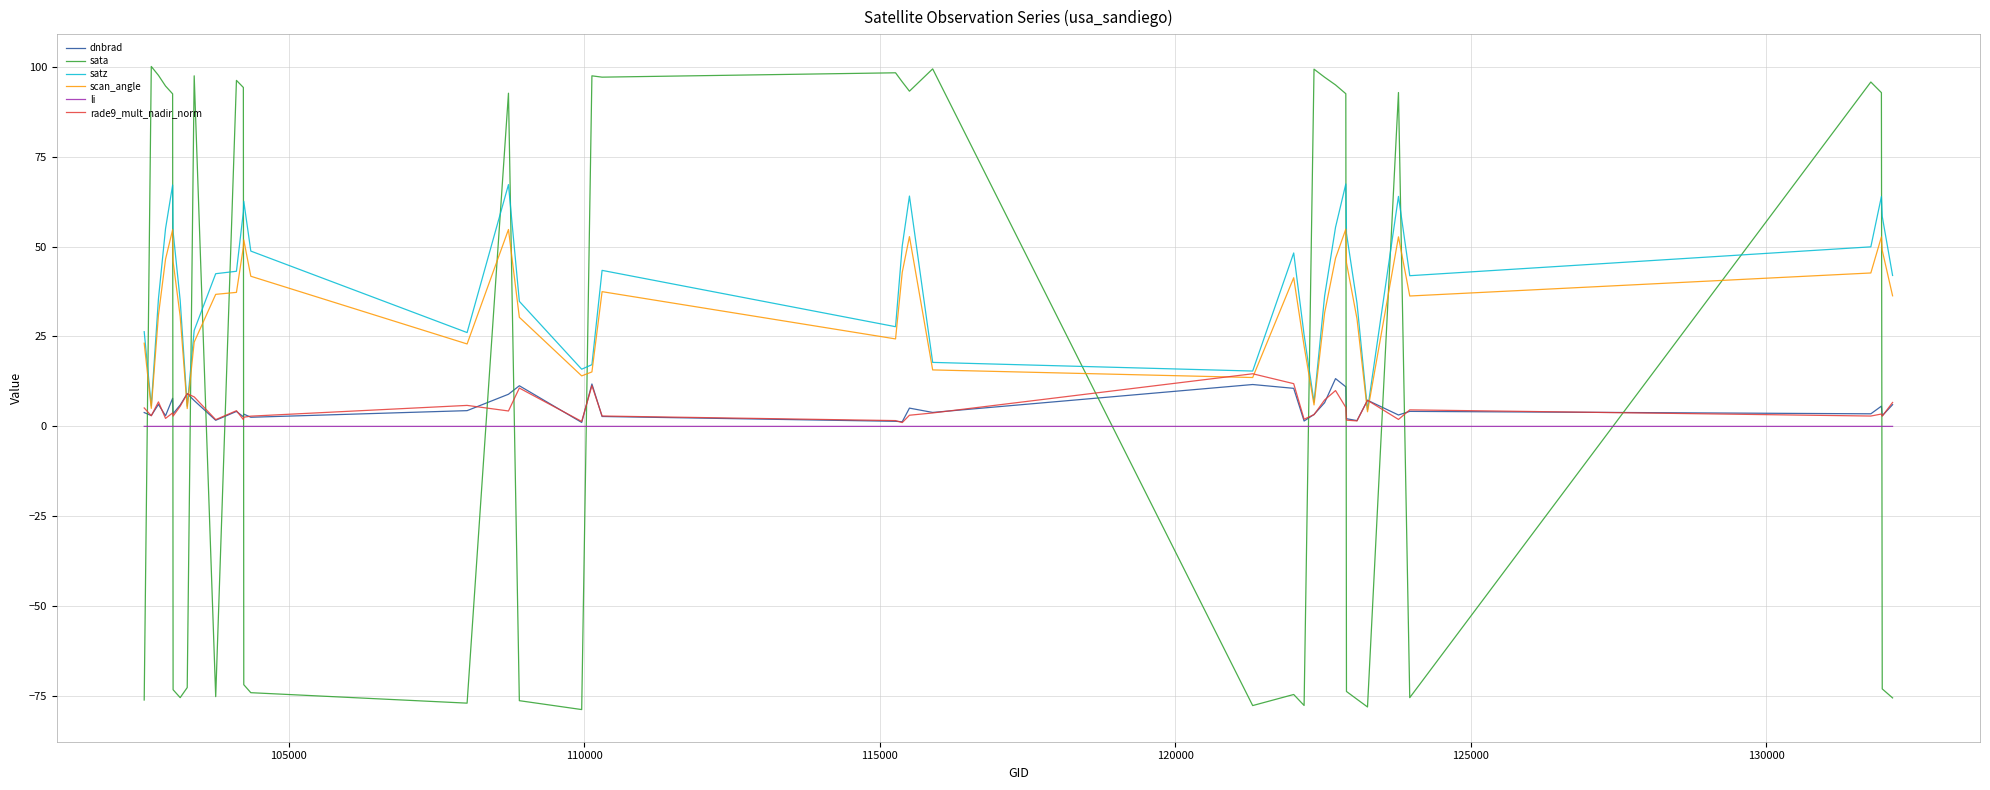

What is the smallest value displayed?

-78.7